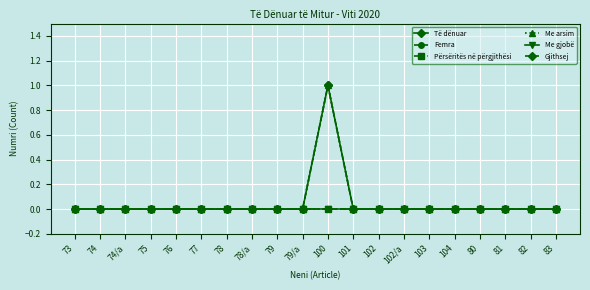

Does the chart have visible grid lines?

Yes